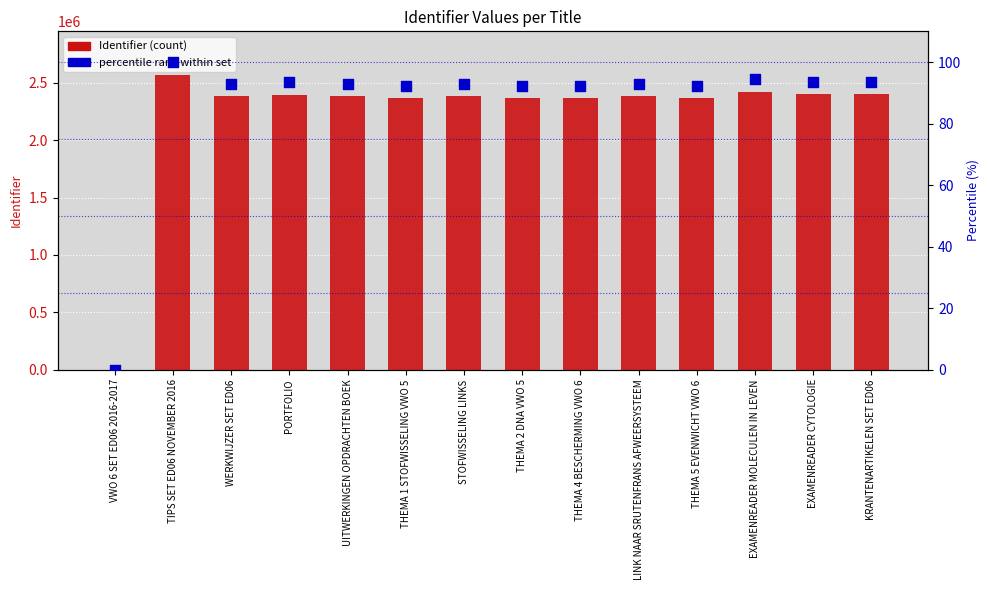

Which series has the widest spread of Y values?

Identifier (count)